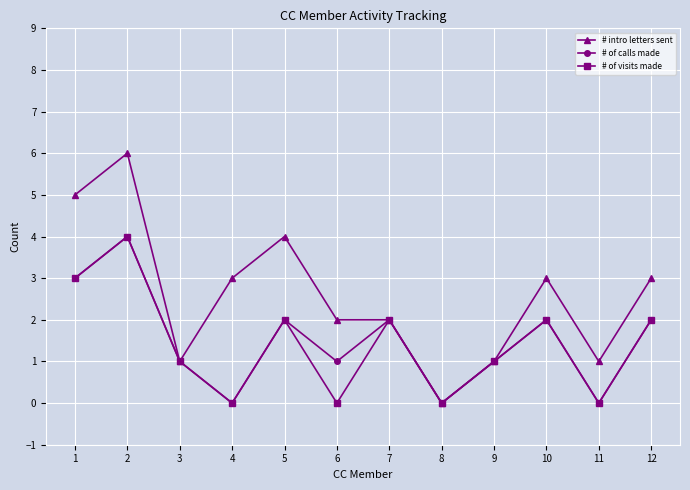

Which series has the largest range (max minus min)?

# intro letters sent